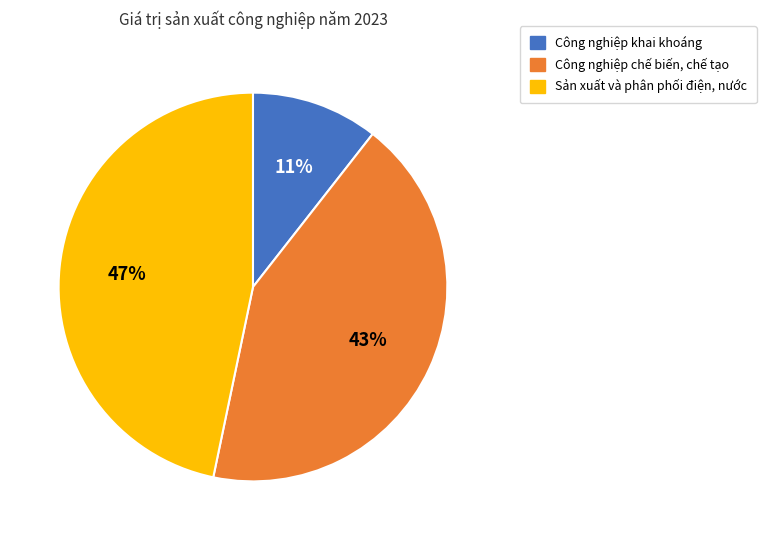

Do Công nghiệp chế biến, chế tạo and Công nghiệp khai khoáng together represent more than half of the pie?

Yes